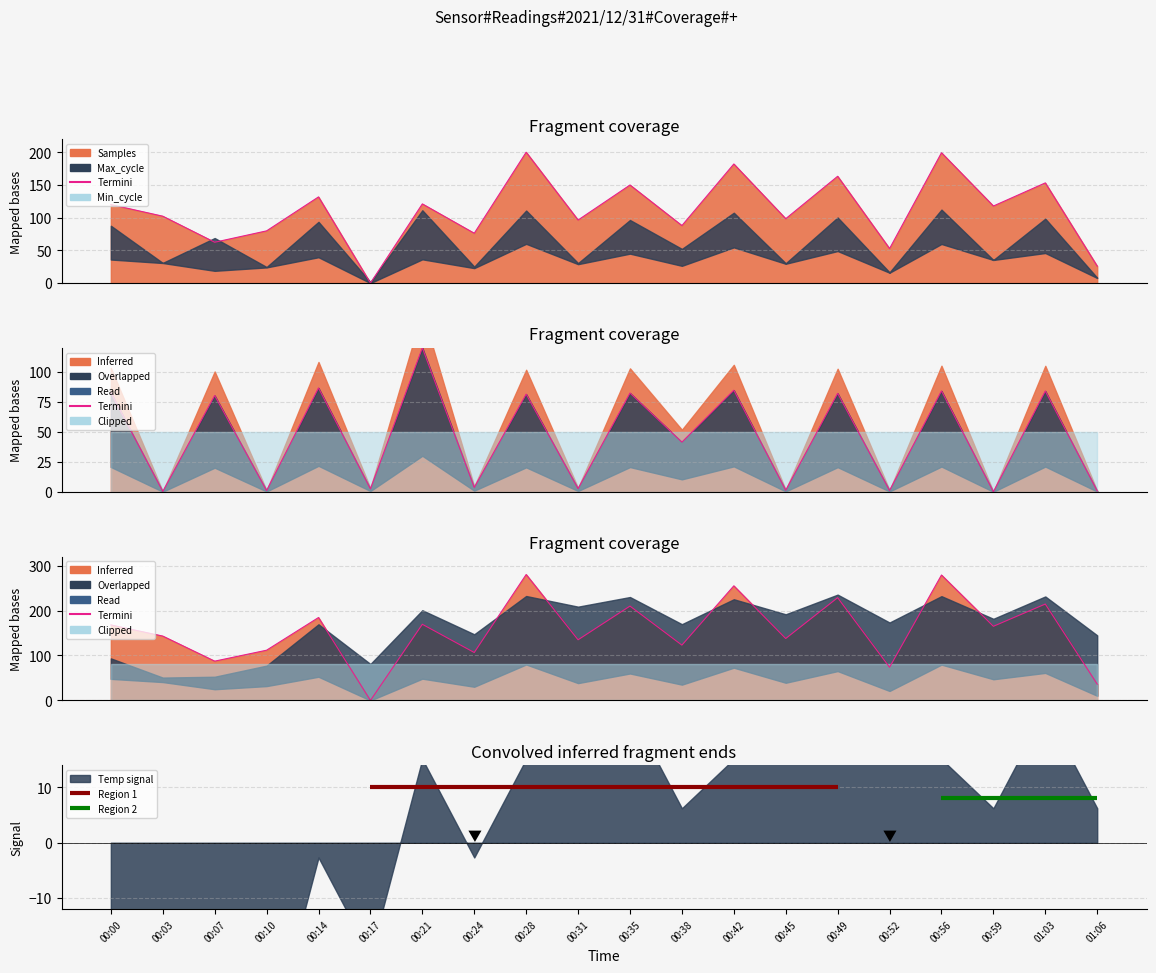

What is the sum of all Max_cycle values?

922.3